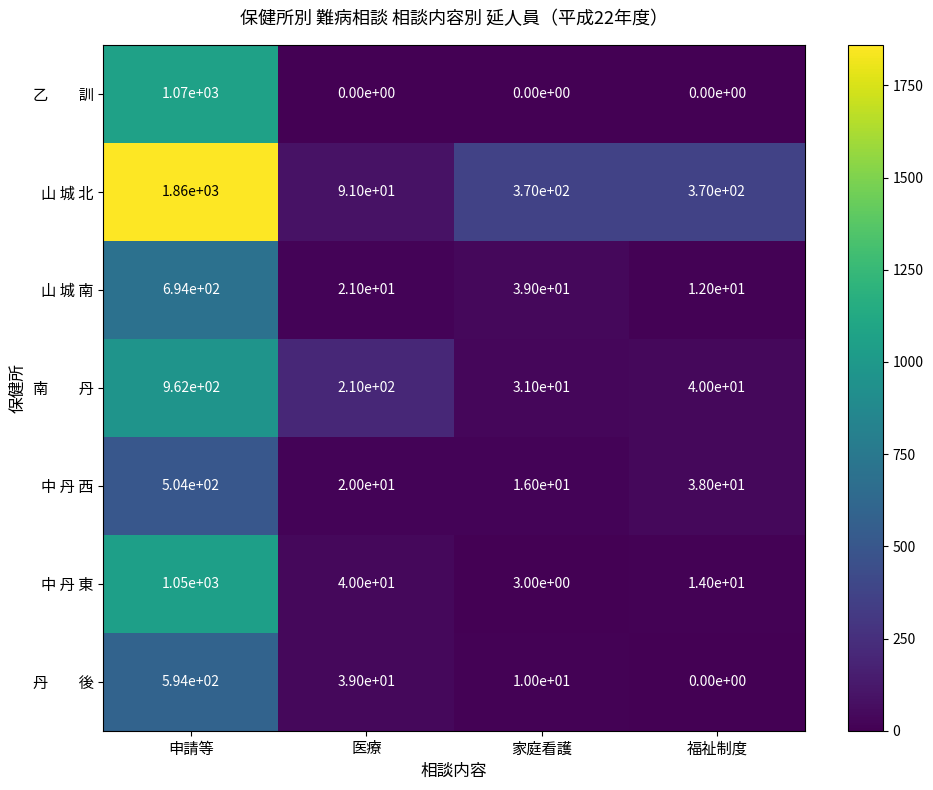

Which label corresponds to the largest value in the chart?

申請等